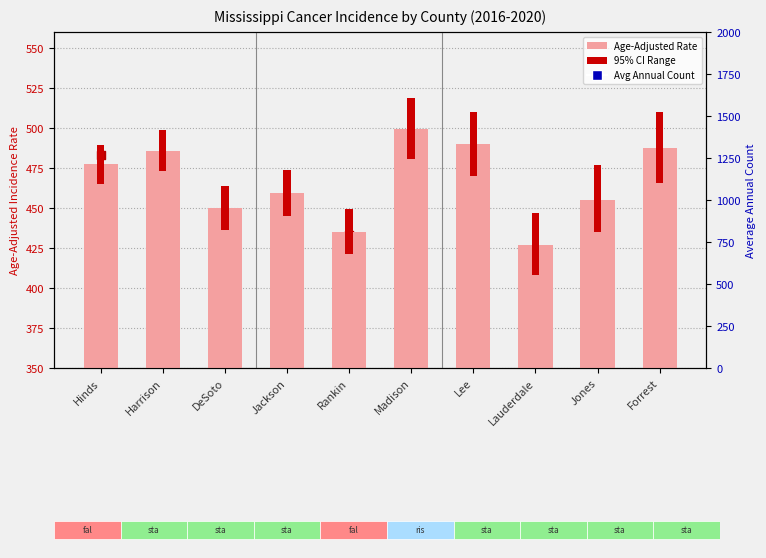

Between Rankin and Harrison, which is larger?

Harrison